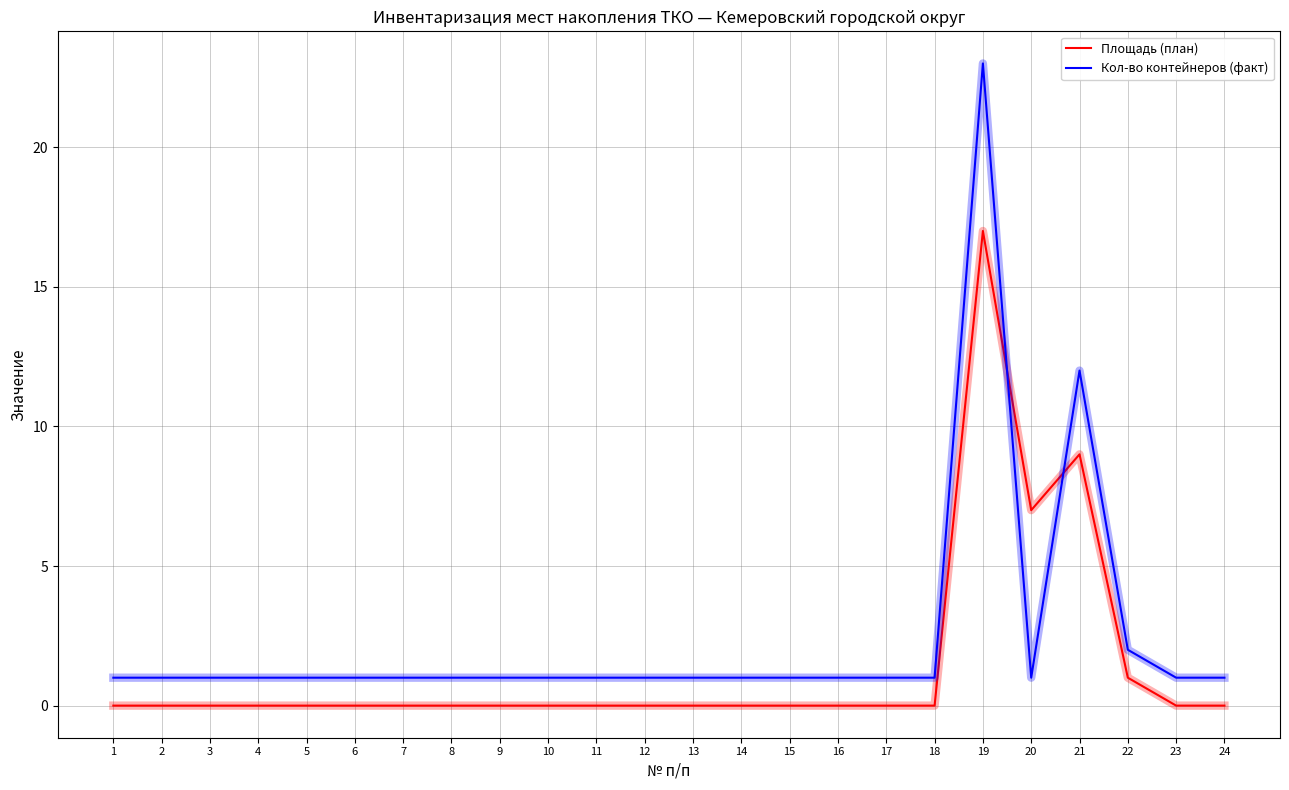

At which category is the sum across all series the highest?

19